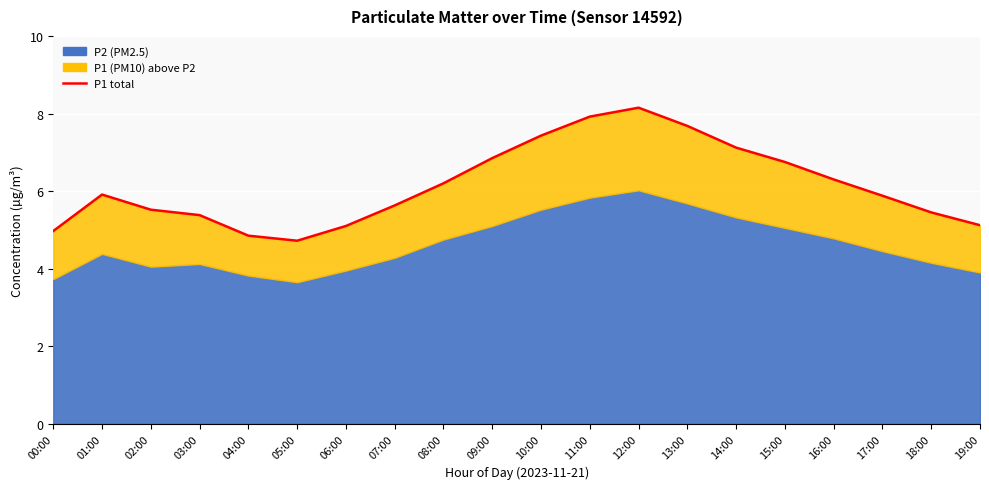

List the labels in order of value, largest first.

12:00, 11:00, 13:00, 10:00, 14:00, 09:00, 15:00, 16:00, 08:00, 01:00, 17:00, 07:00, 02:00, 18:00, 03:00, 19:00, 06:00, 00:00, 04:00, 05:00